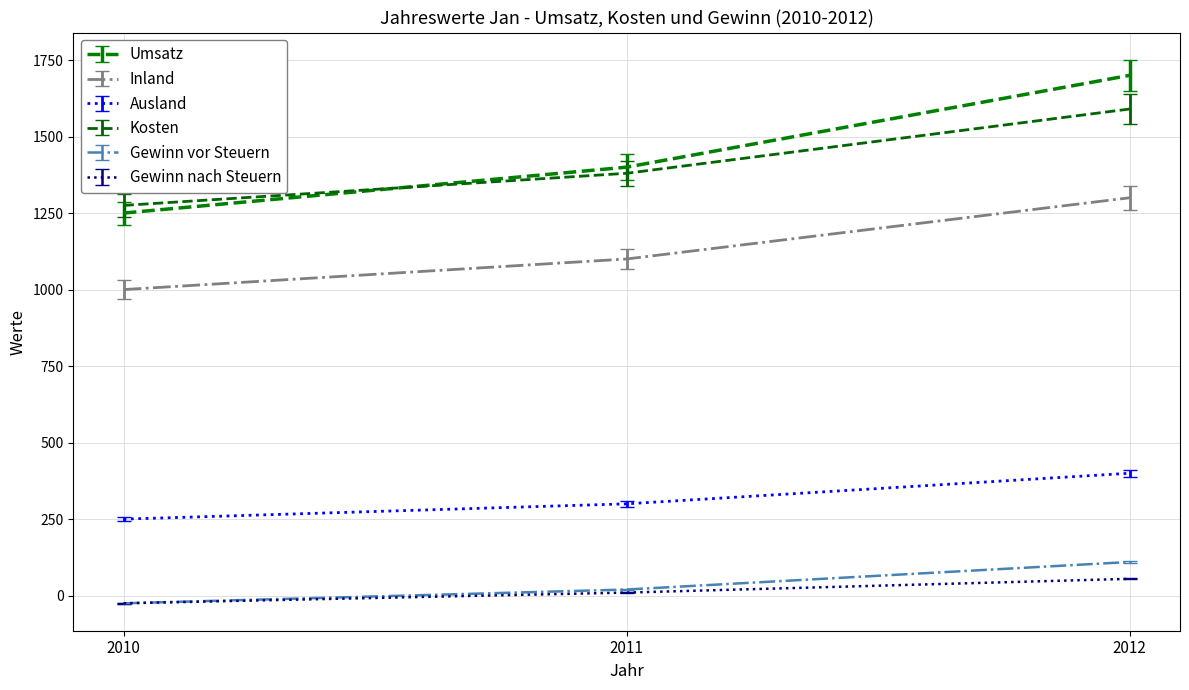

Count the number of data series in this chart.

6